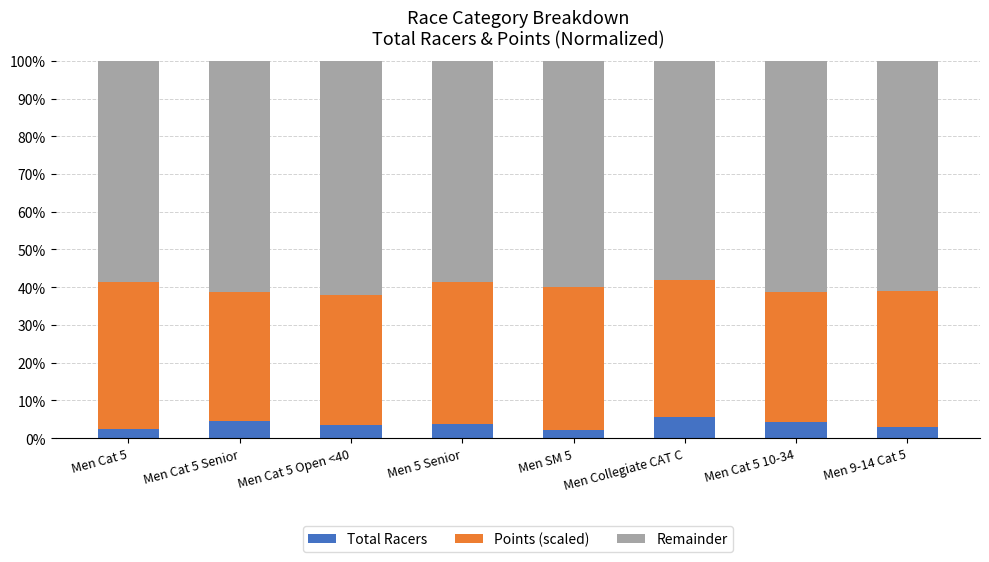

What is the minimum value for Total Racers?

2.2